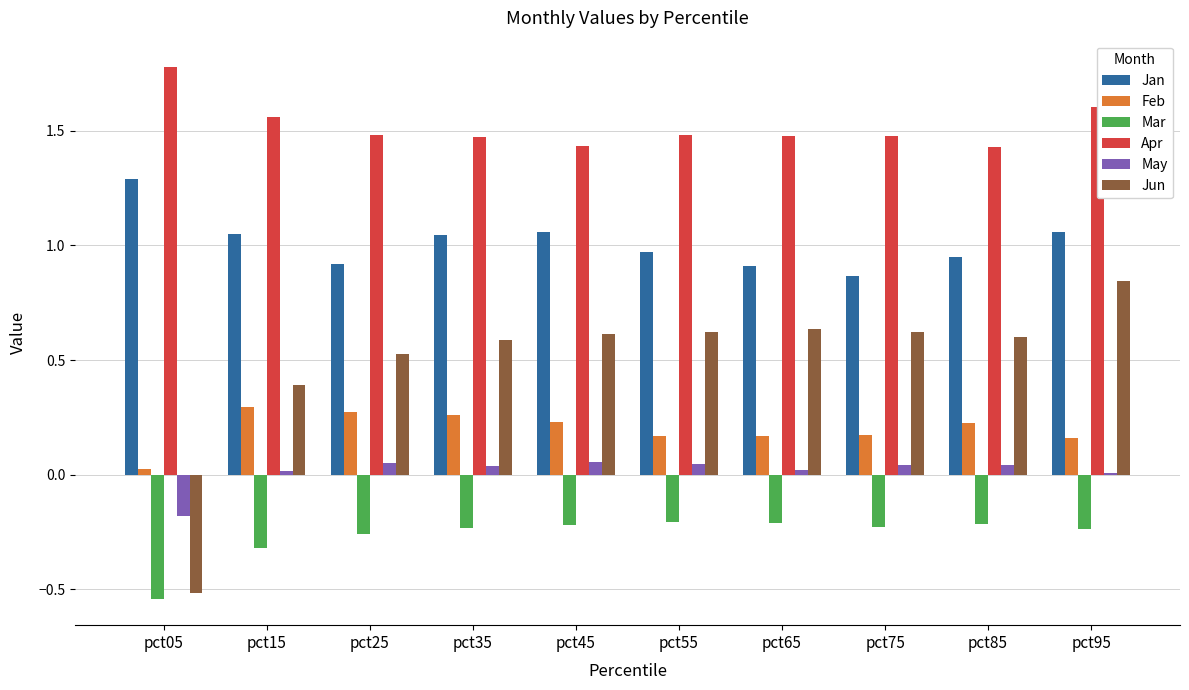

Is the value of Mar at pct85 greater than the value of May at pct95?

No